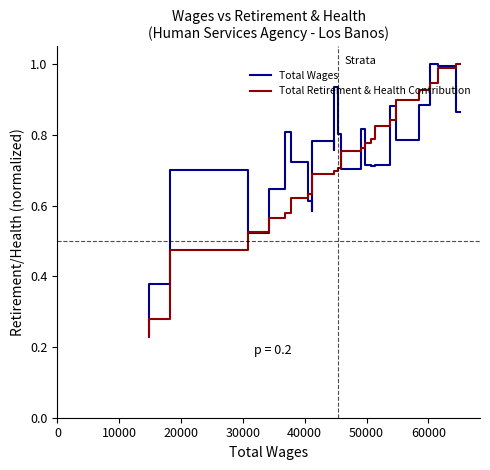

True or false: Total Retirement & Health Contribution has more than 2 points higher than both neighbors.

False